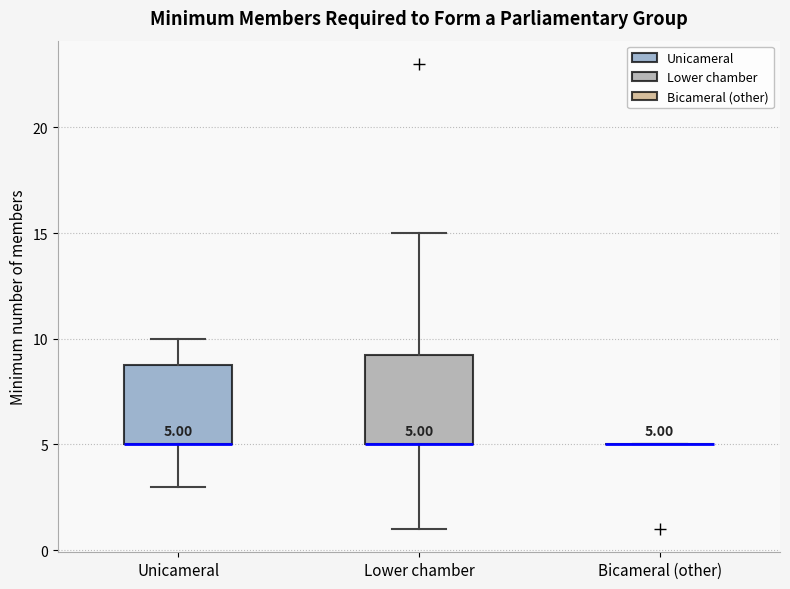

Comparing the boxes themselves (not the whiskers), which one is the tallest?

Lower chamber